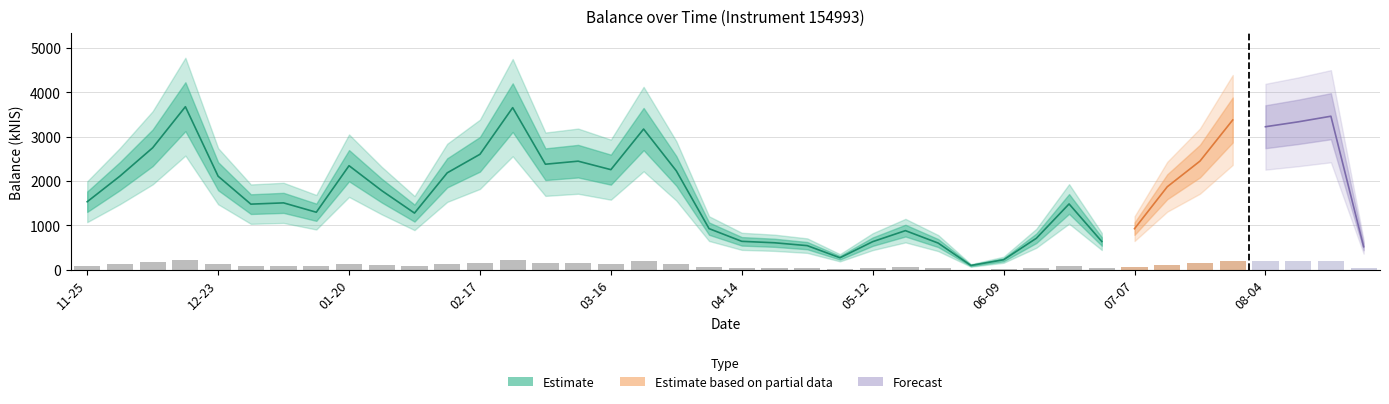

Rank the categories by value from highest to lowest.

2021-12-16, 2022-02-24, 2022-08-18, 2022-07-28, 2022-08-11, 2022-08-04, 2022-03-24, 2021-12-09, 2022-02-17, 2022-07-21, 2022-03-10, 2022-03-03, 2022-01-20, 2022-03-16, 2022-03-31, 2022-02-10, 2021-12-02, 2021-12-23, 2022-07-14, 2022-01-27, 2021-11-25, 2022-01-06, 2022-06-23, 2021-12-30, 2022-01-13, 2022-02-03, 2022-04-07, 2022-07-07, 2022-05-19, 2022-06-16, 2022-04-14, 2022-06-30, 2022-05-12, 2022-04-20, 2022-05-26, 2022-04-28, 2022-08-25, 2022-05-03, 2022-06-09, 2022-06-02